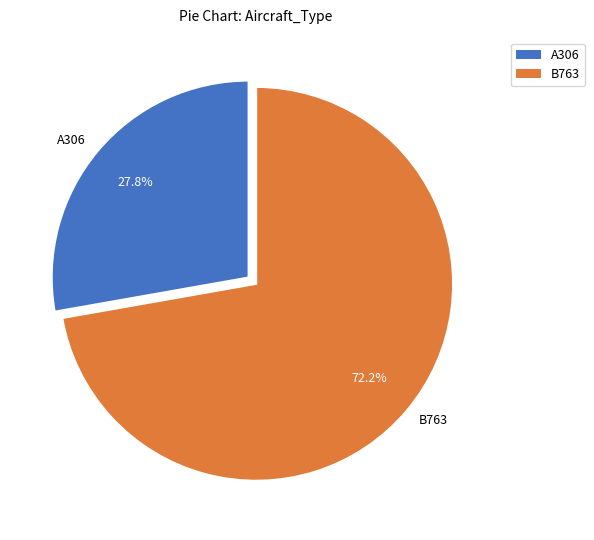

Does any single category account for the majority?

Yes